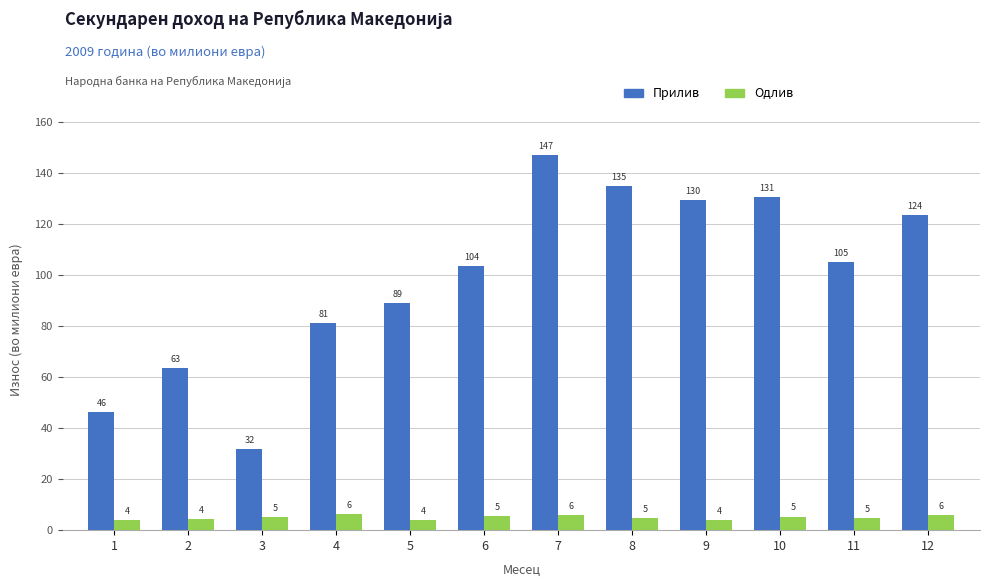

True or false: Прилив has a value of 89.1 at 5.

True